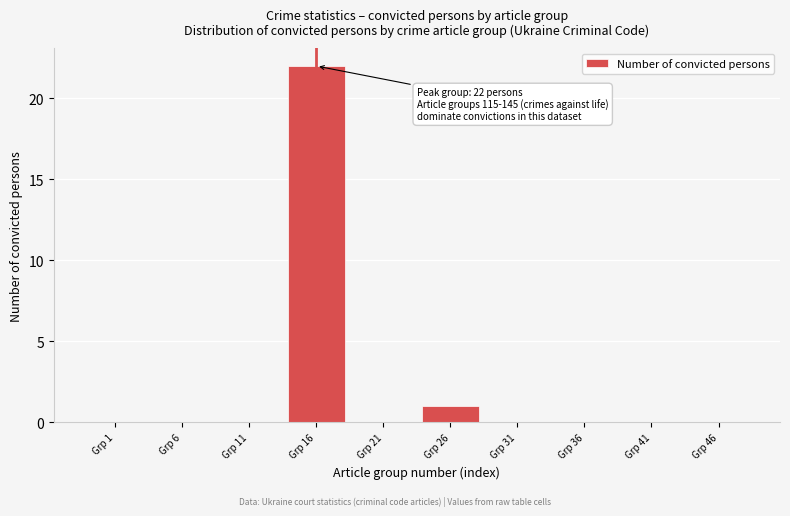

Reading left to right, what are all the values shown in this chart?

Grp 1=0	Grp 6=0	Grp 11=0	Grp 16=22	Grp 21=0	Grp 26=1	Grp 31=0	Grp 36=0	Grp 41=0	Grp 46=0